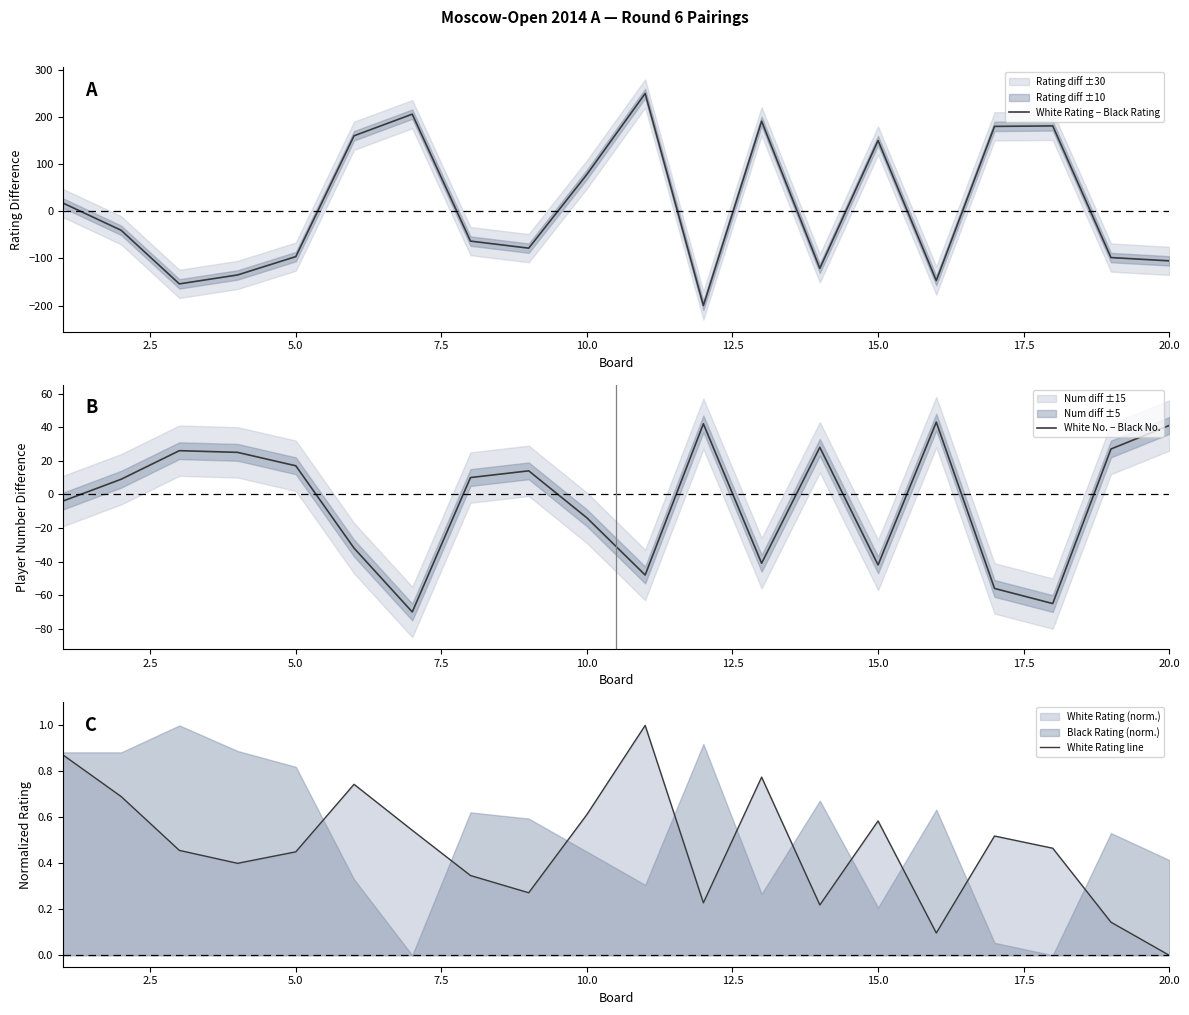

At which label is White Rating line closest to 0?

20.0